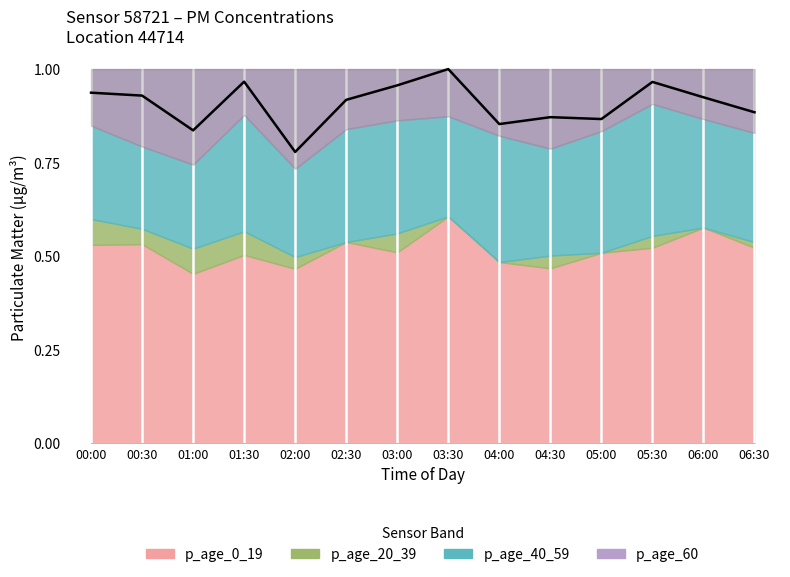

Rank the categories by value from lowest to highest.

02:00, 01:00, 04:00, 05:00, 04:30, 06:30, 02:30, 06:00, 00:30, 00:00, 03:00, 05:30, 01:30, 03:30